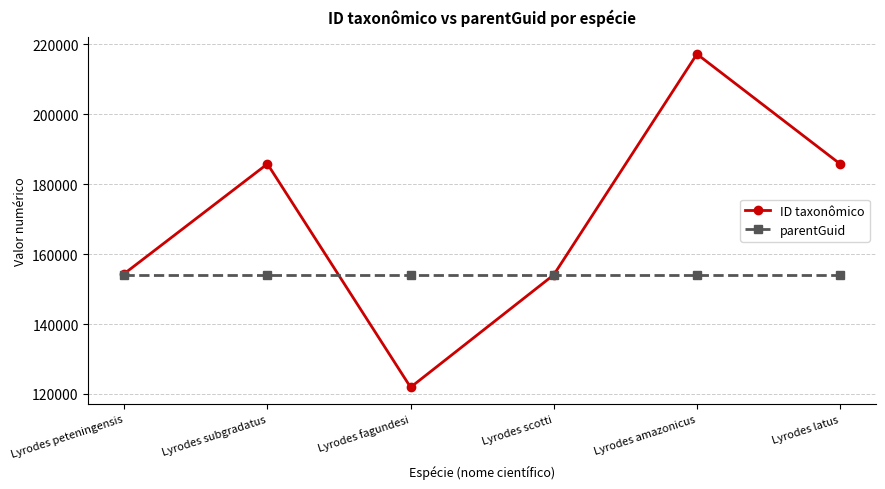

How many interior local valleys does the ID taxonômico series have?

1